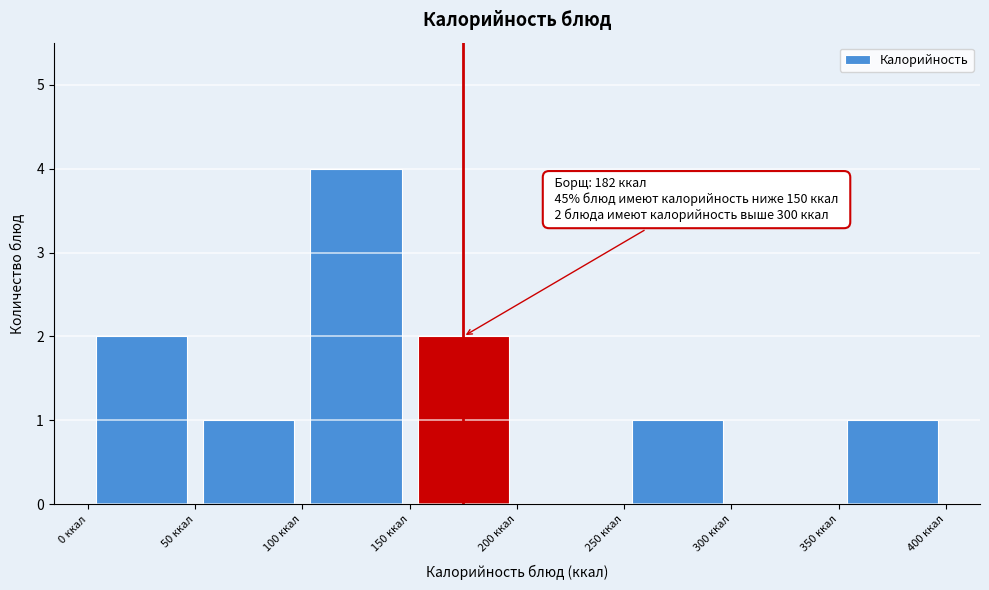

Which range on the x-axis has the tallest bar?

100 to 150